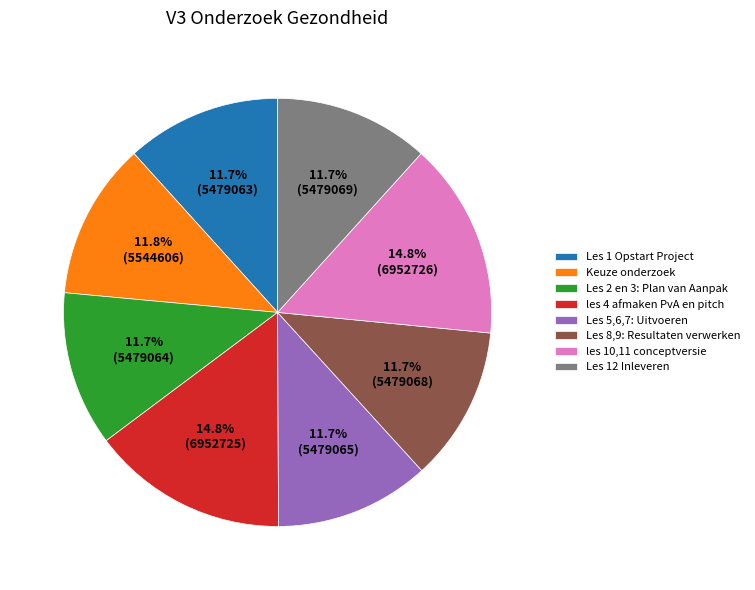

How many segments does this pie chart have?

8